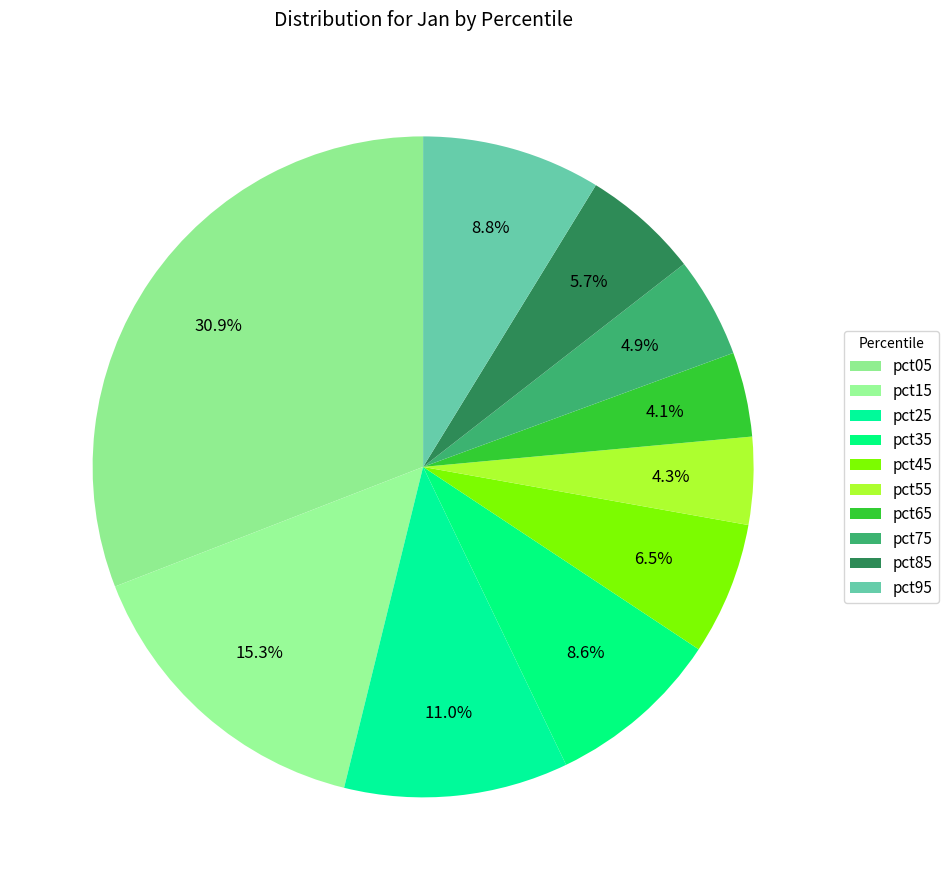

Do pct65 and pct15 together represent more than half of the pie?

No